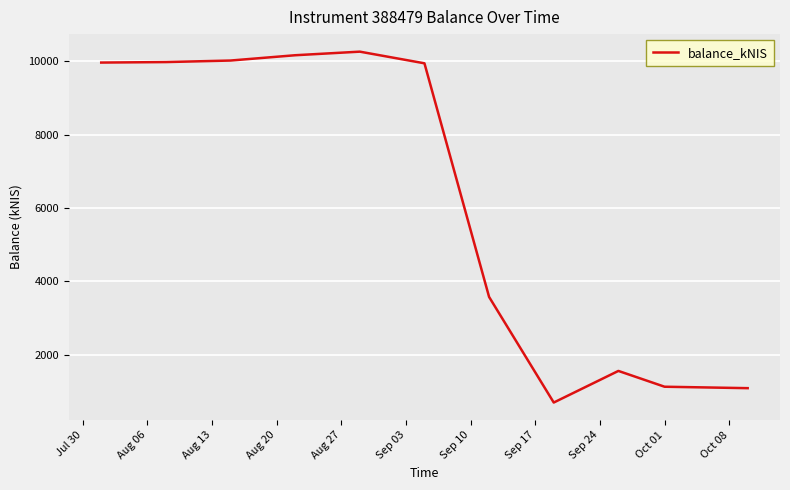

What is the difference between the maximum and minimum values?

9569.3